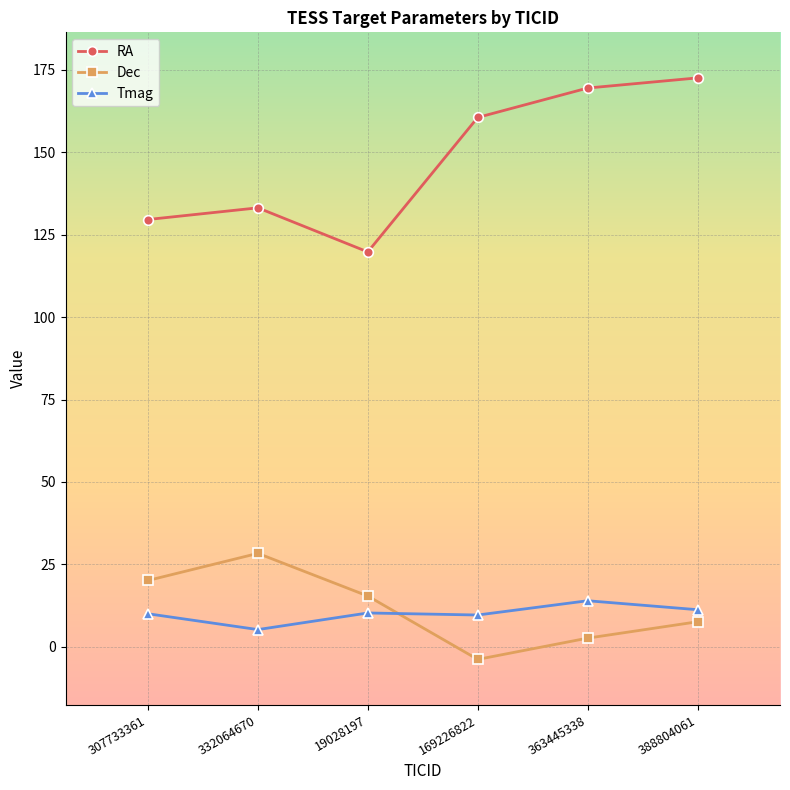

Where does the RA series first go above 160?

169226822